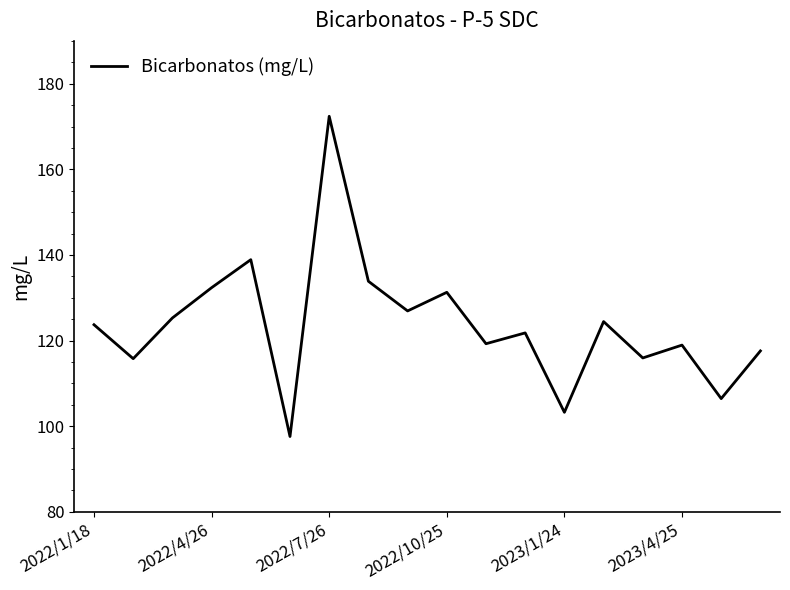

What is the difference between the maximum and minimum values?

74.8